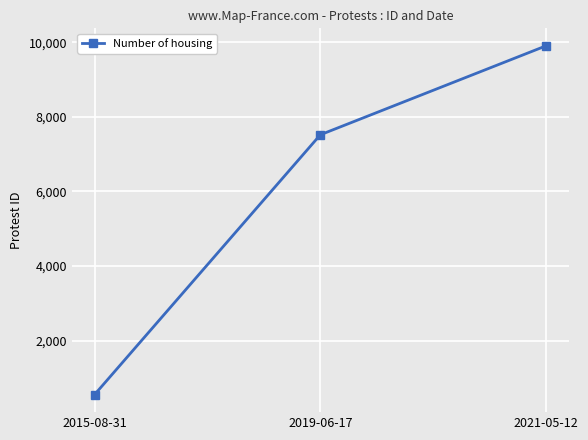

Reading left to right, list all the values displayed in this chart.

2015-08-31=552	2019-06-17=7518	2021-05-12=9903